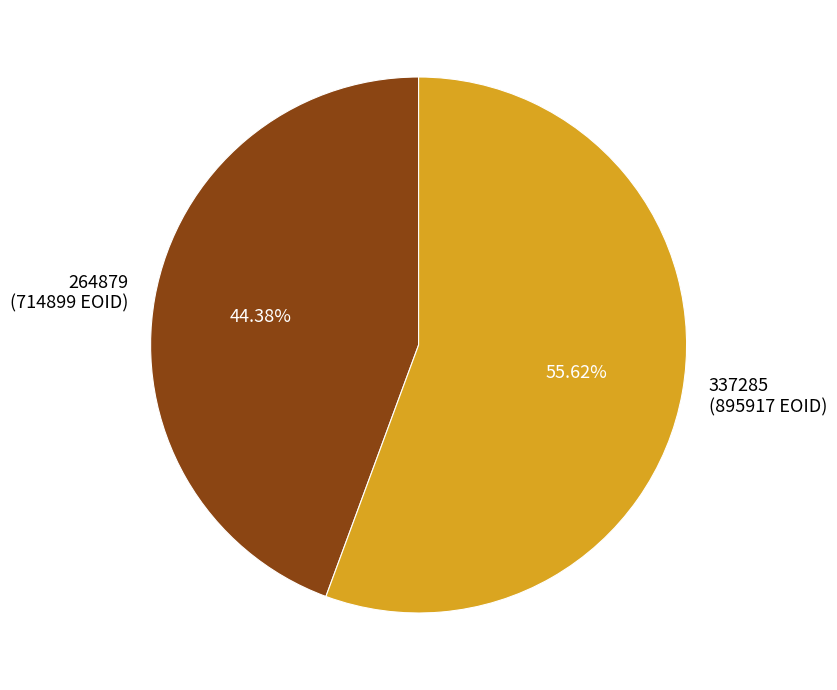

To the nearest percent, what is the average slice percentage?

50%